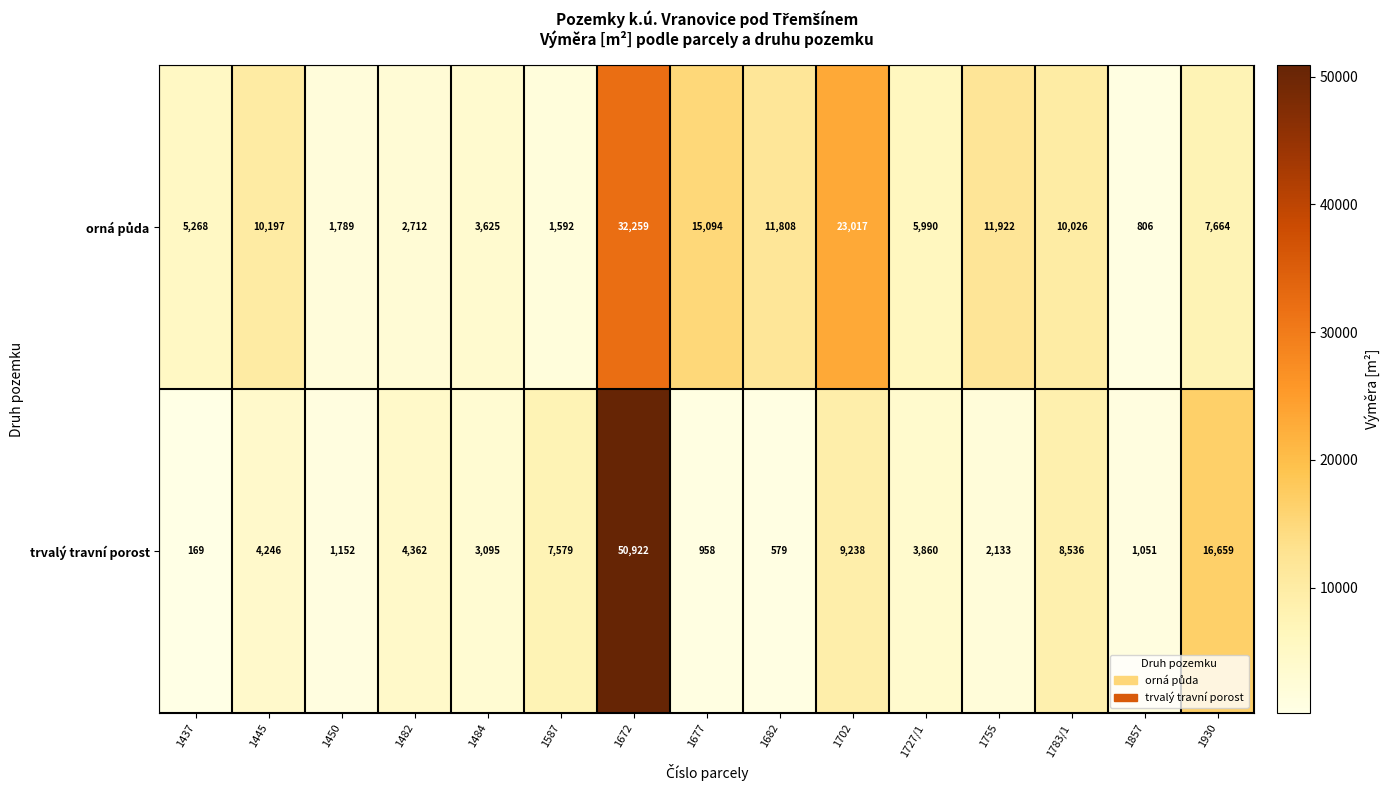

At which category is the sum across all series the highest?

1672